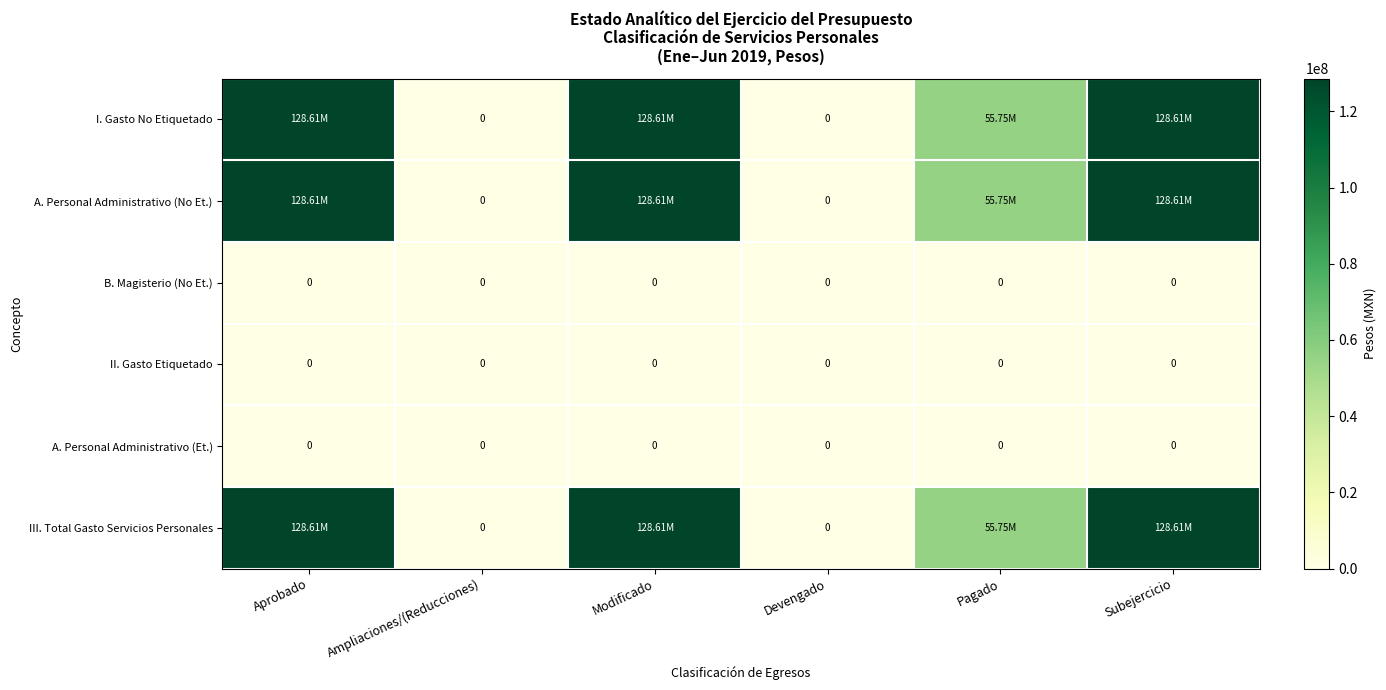

Which series changed the most between Ampliaciones/(Reducciones) and Subejercicio?

I. Gasto No Etiquetado